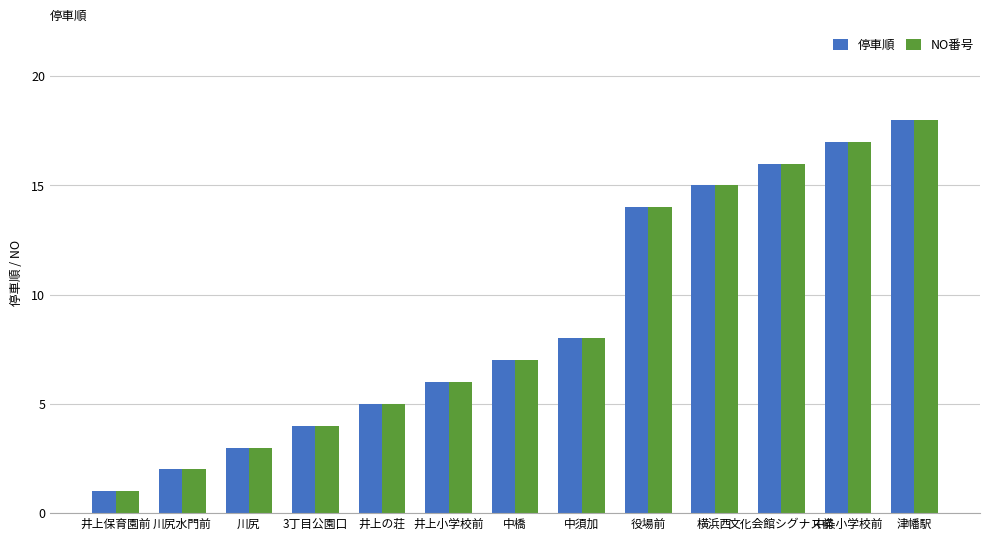

Which category has the highest value in the NO番号 series?

津幡駅